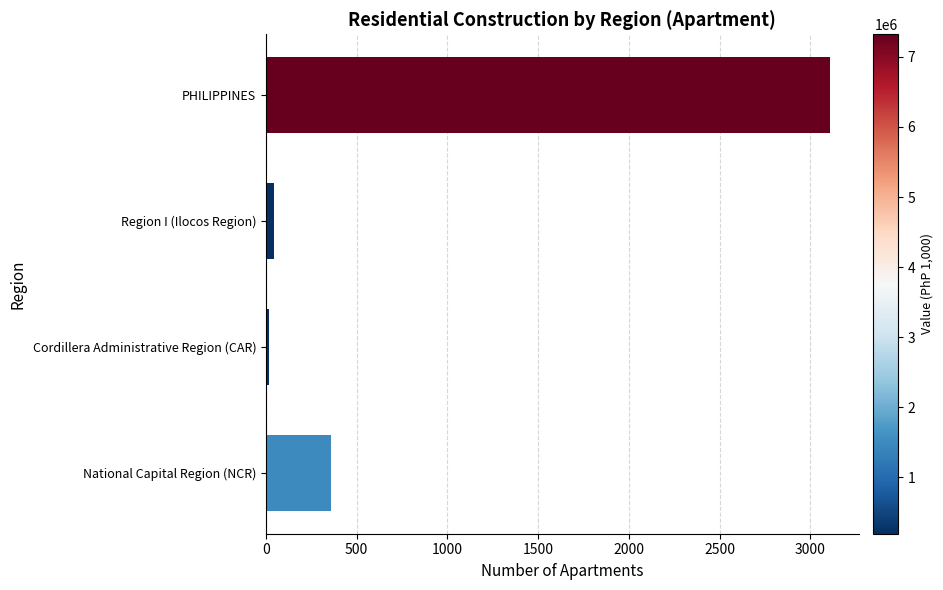

How many values are below 361?

2